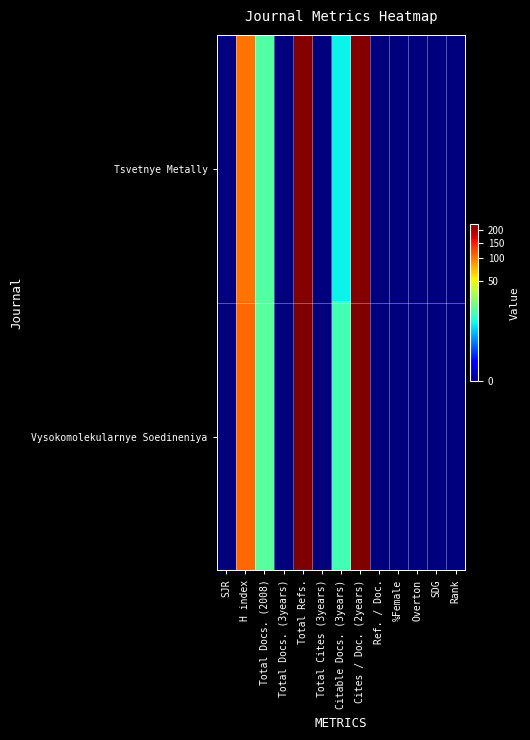

At which category does the chart reach its minimum across all series?

SJR